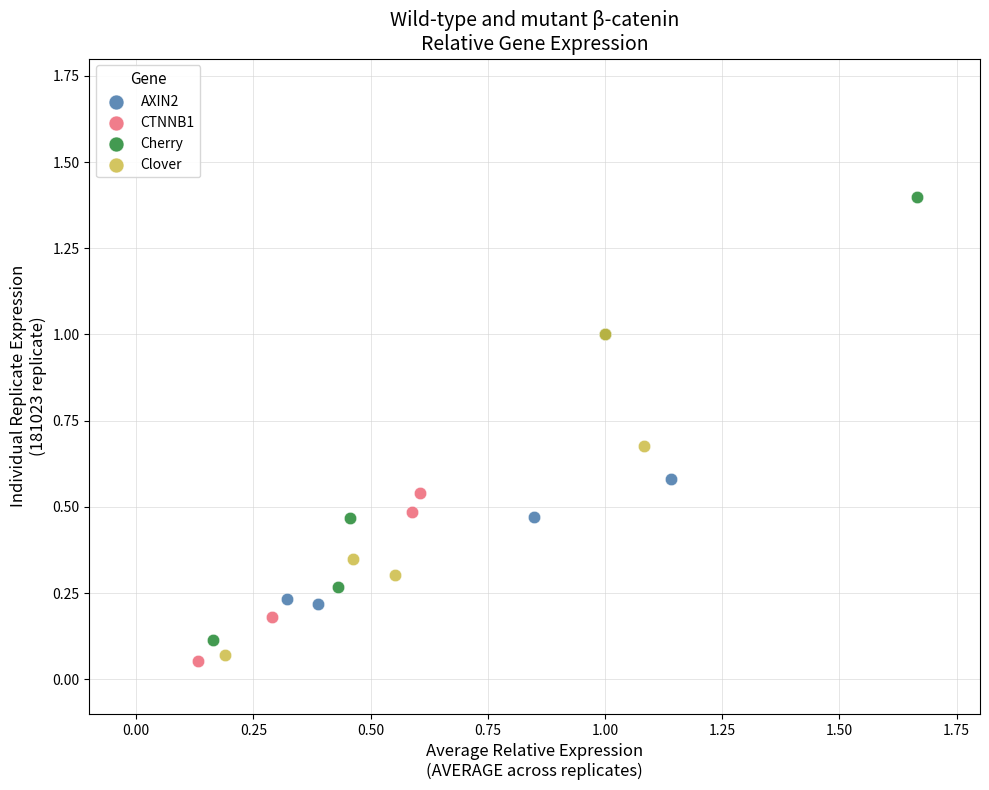

Which series reaches the maximum Y coordinate?

Cherry